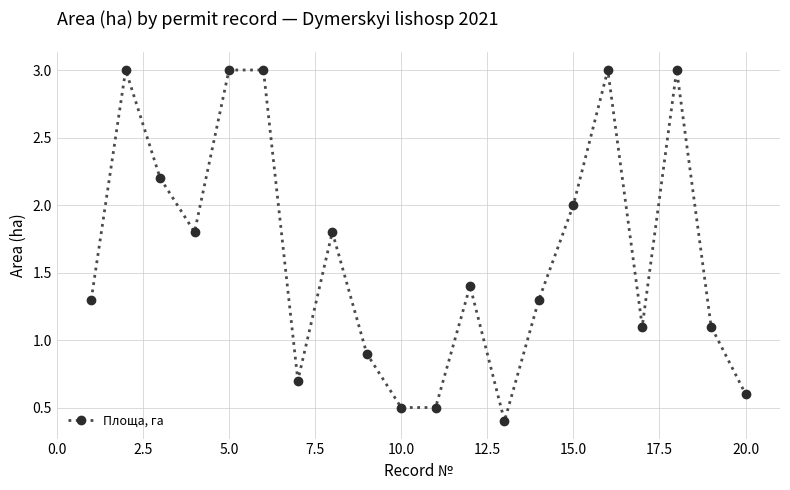

What is the greatest value displayed?

3.0